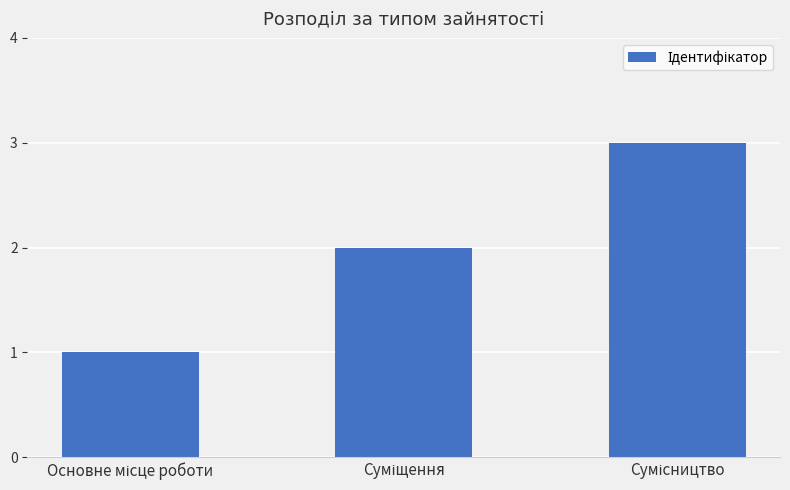

What is the sum of all values?

6